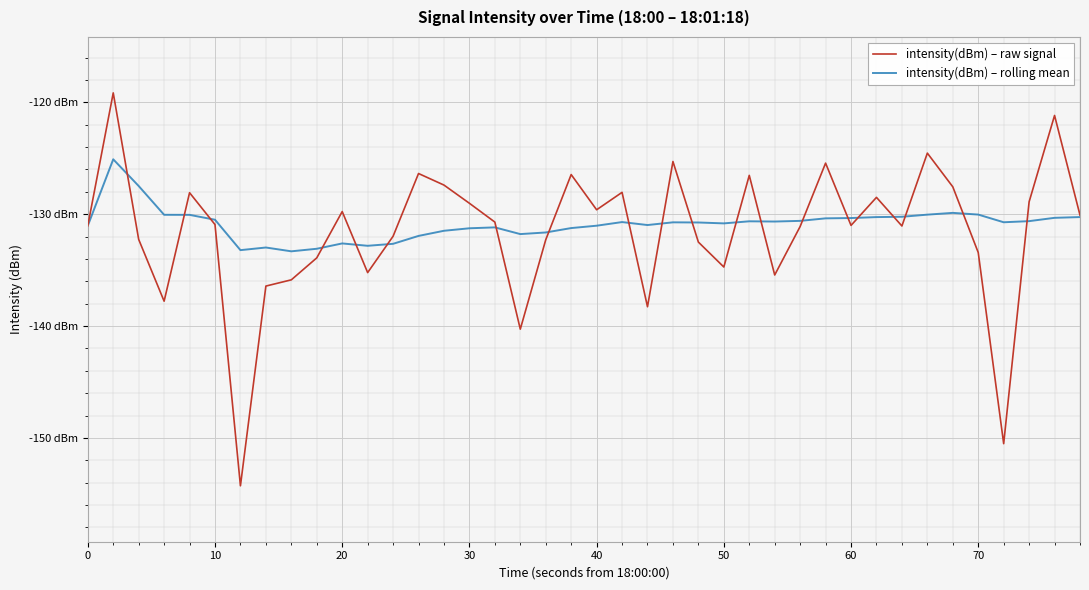

Which series has the widest spread of values?

intensity(dBm) – raw signal